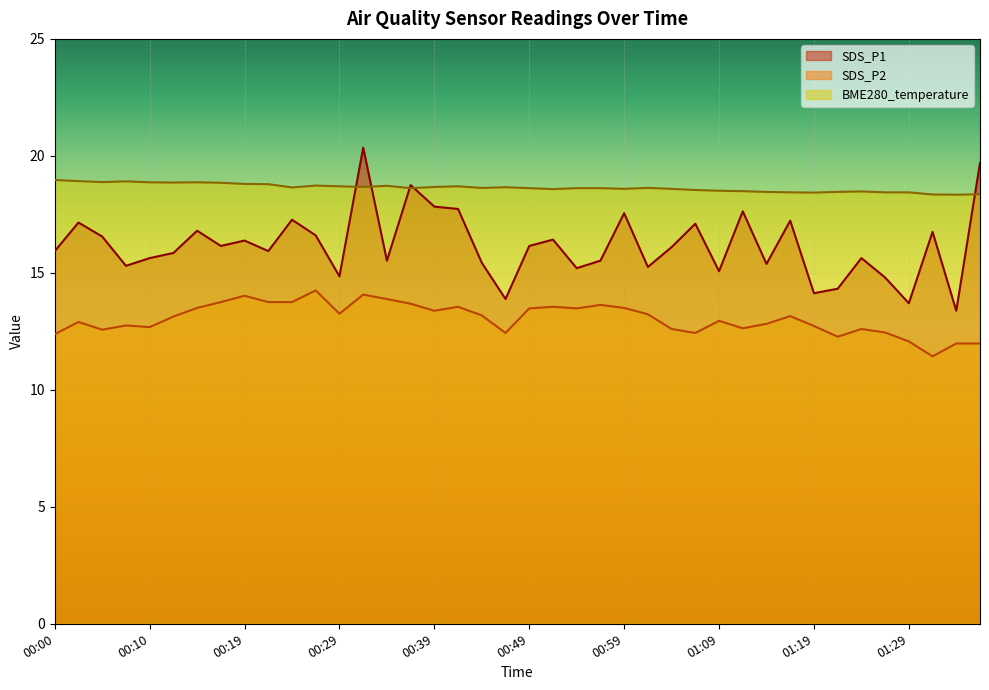

How many lines are shown in the chart?

3